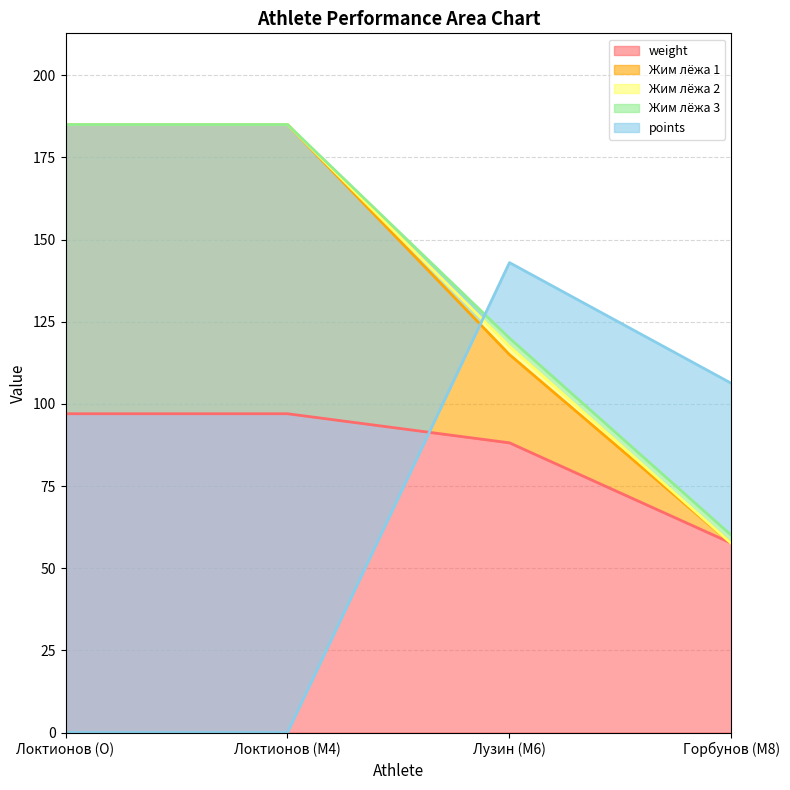

Is the value of Жим лёжа 1 at Лузин (M6) greater than the value of weight at Локтионов (M4)?

Yes